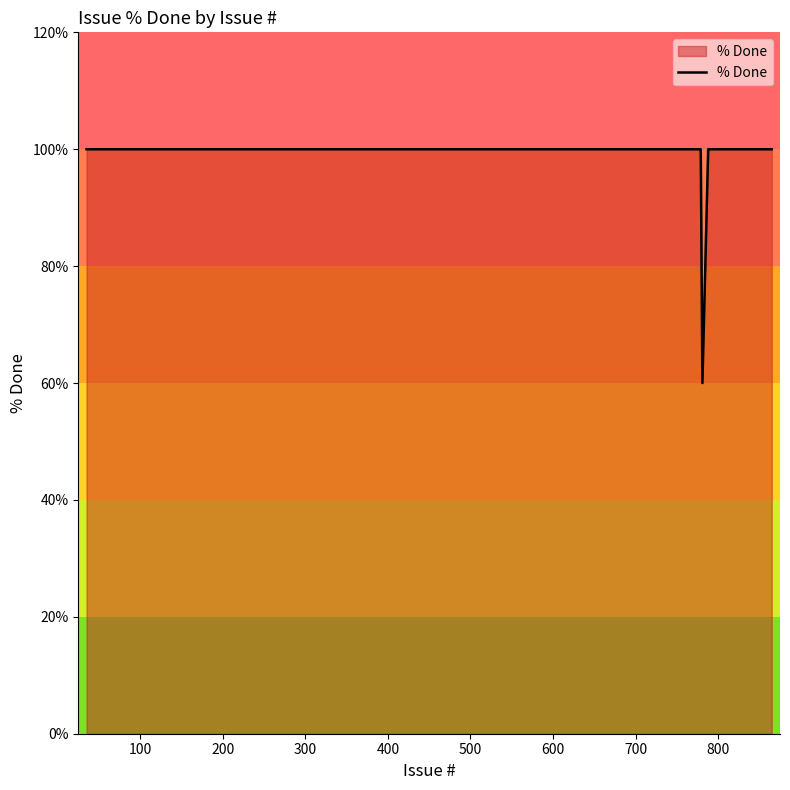

Is it true that the value at 33 is 149?

False